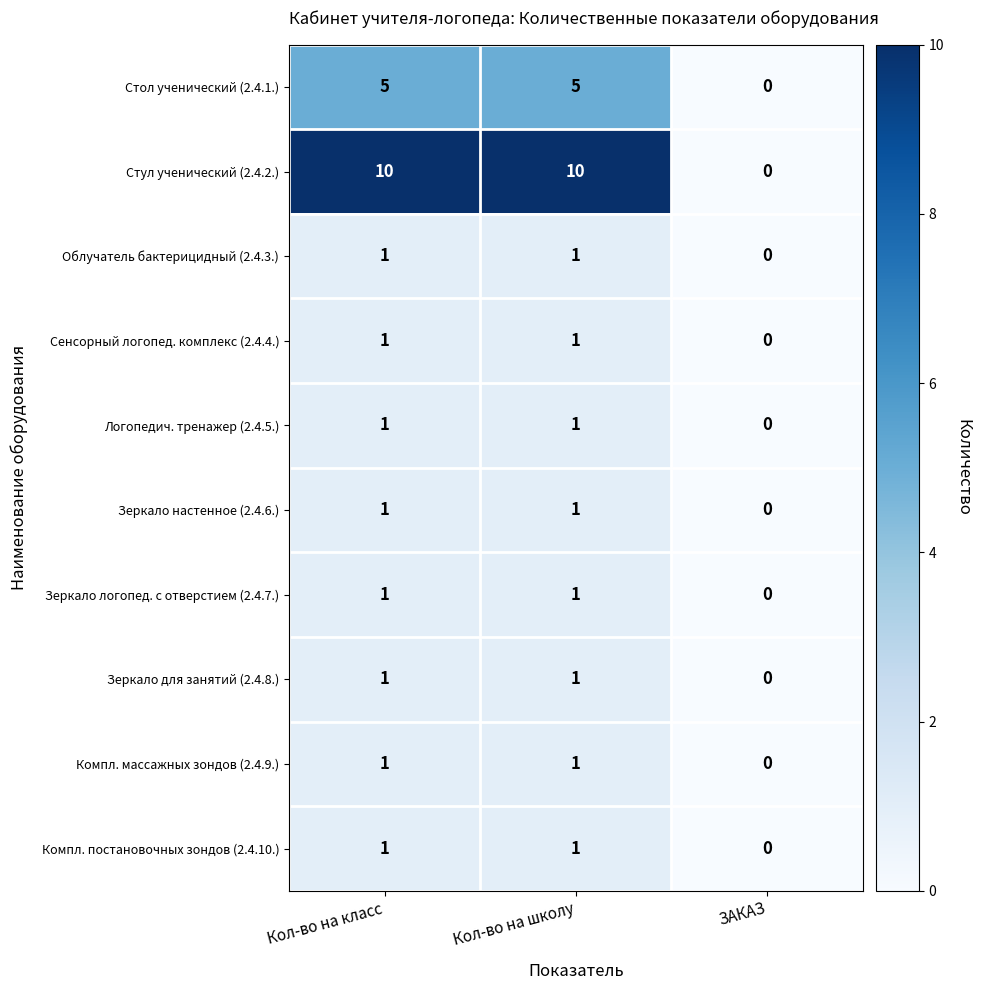

What is the difference between the Стул ученический (2.4.2.) values at Кол-во на класс and ЗАКАЗ?

10